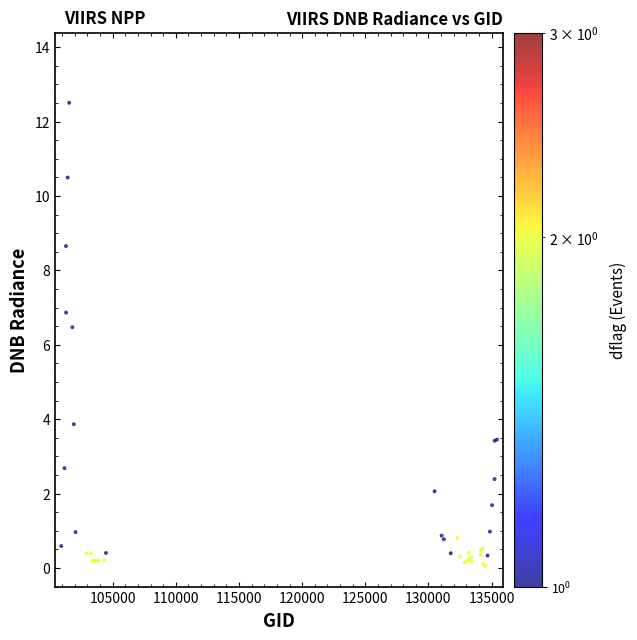

What Y value in the scatter plot is closest to 6?

6.5